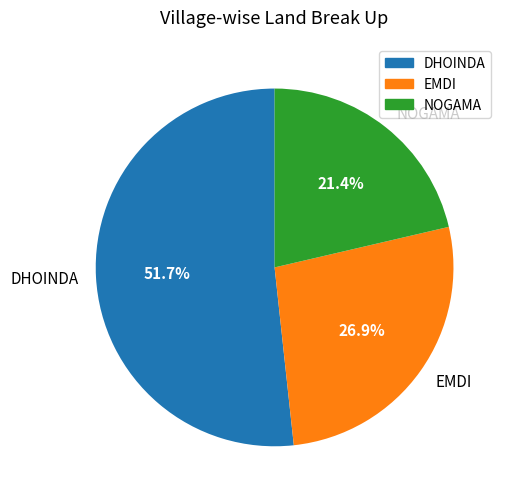

To the nearest percent, what is the difference between the EMDI and DHOINDA slice percentages?

25%